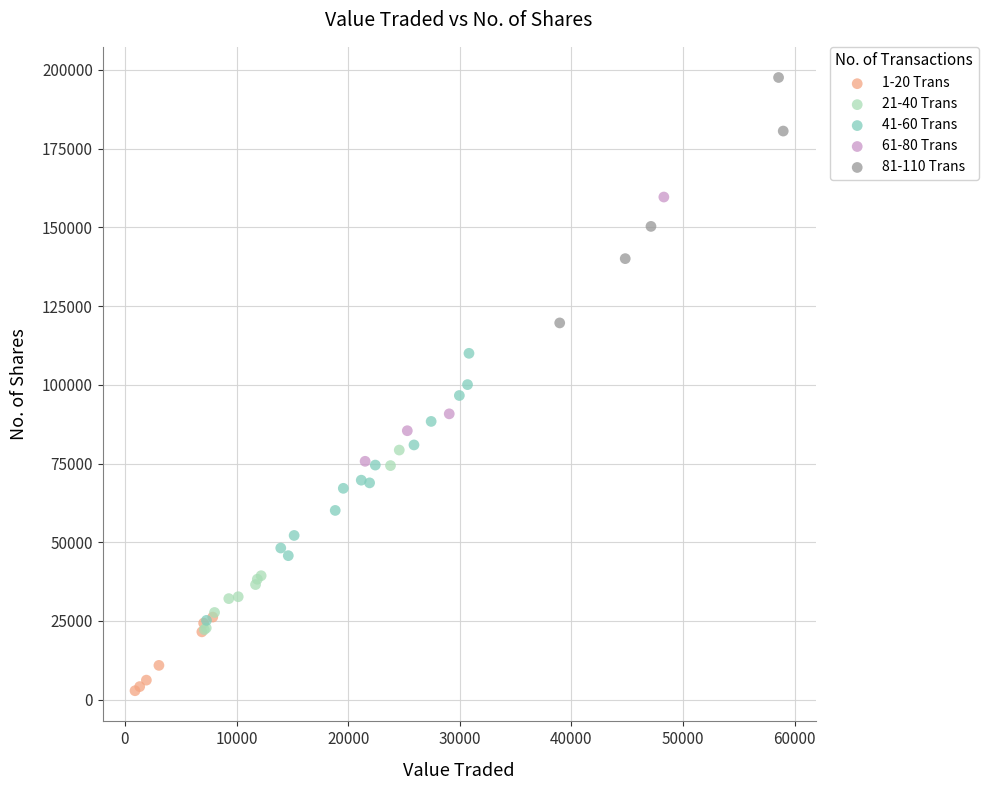

Which series reaches the maximum Y coordinate?

81-110 Trans